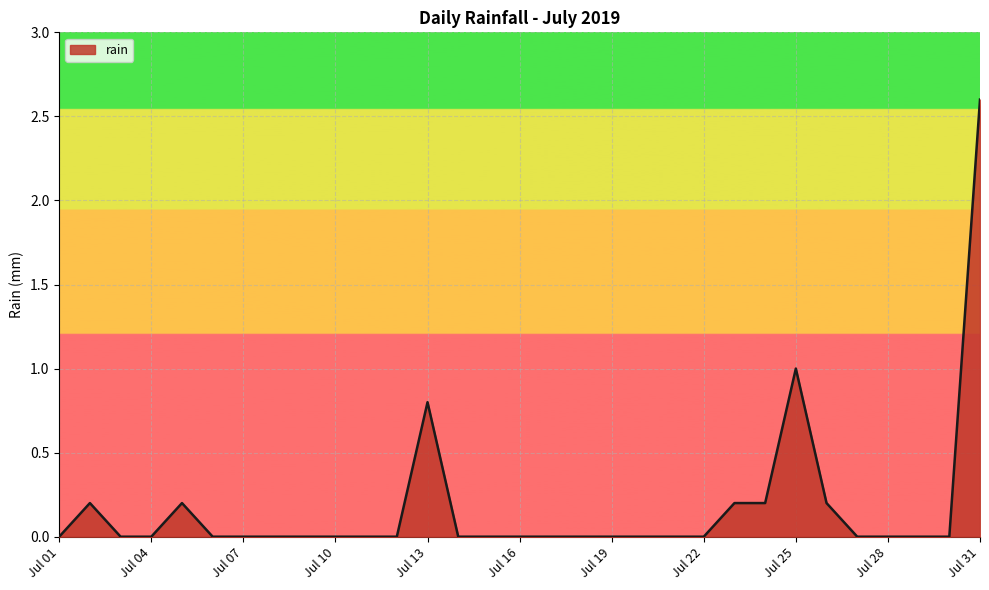

What is the greatest value displayed?

2.6